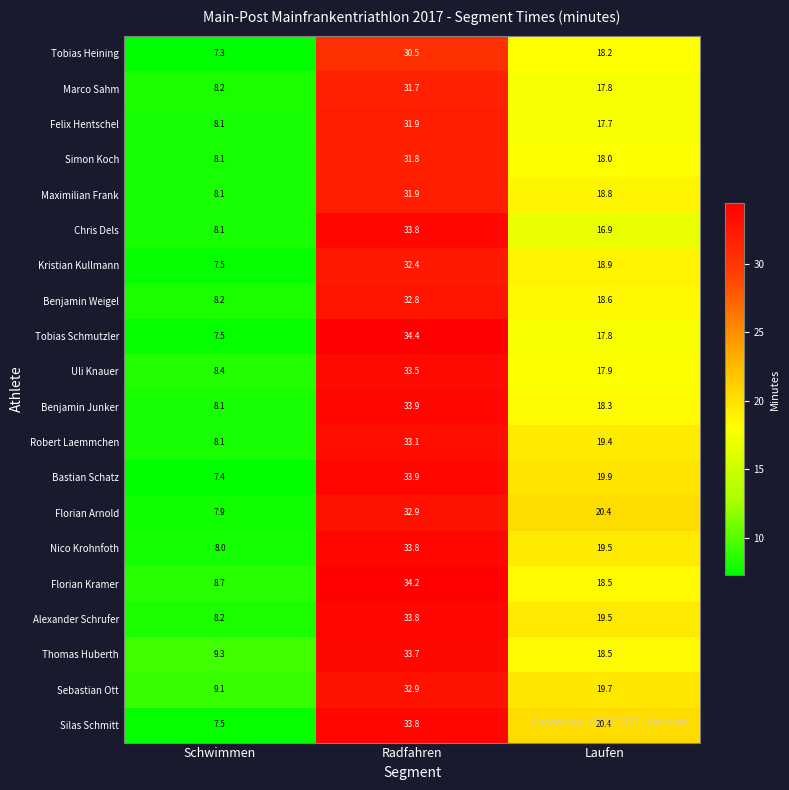

Rank the categories by Florian Kramer value from highest to lowest.

Radfahren, Laufen, Schwimmen